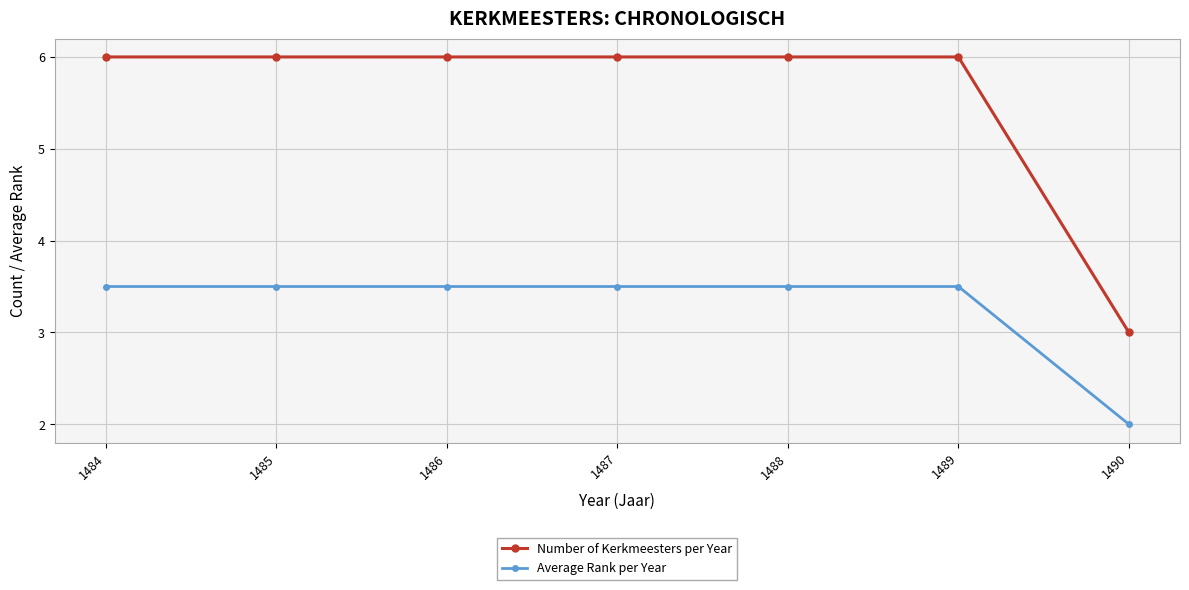

True or false: Number of Kerkmeesters per Year has a value of 2.7 at 1485.

False